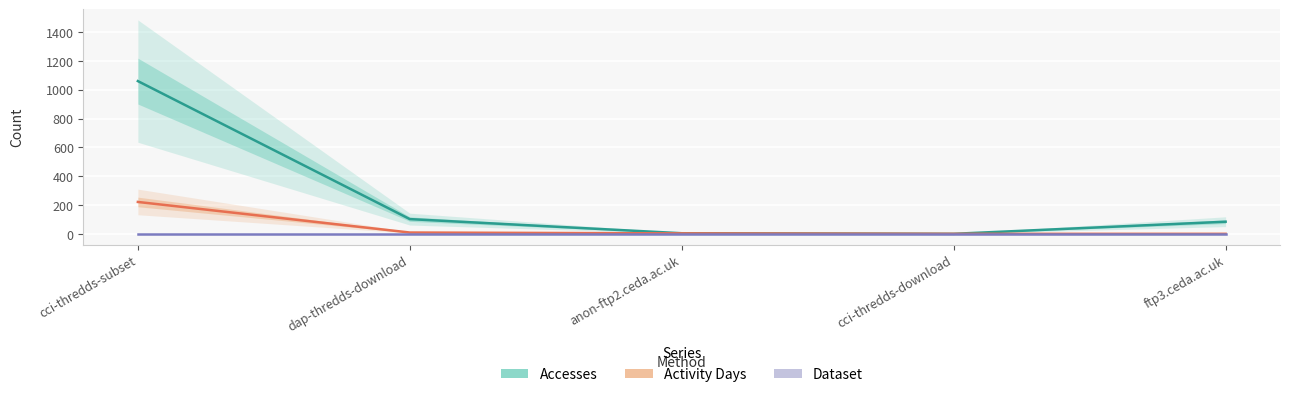

True or false: Dataset has a value of 0 at anon-ftp2.ceda.ac.uk.

False